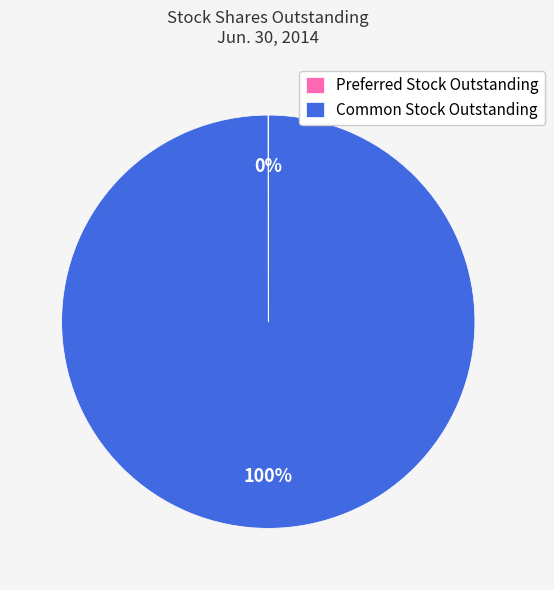

Is Common Stock Outstanding the majority of the pie?

Yes